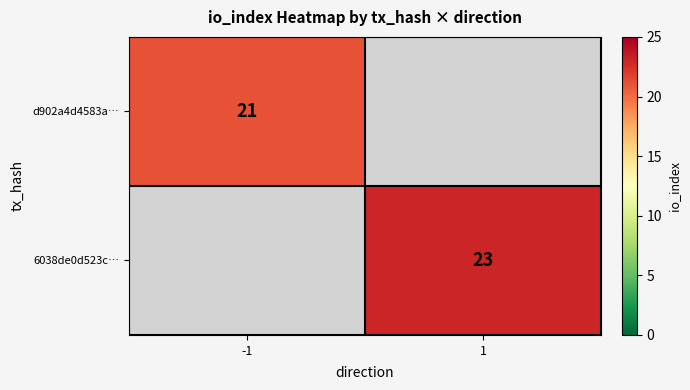

Is it true that d902a4d4583a… equals 37 at -1?

False